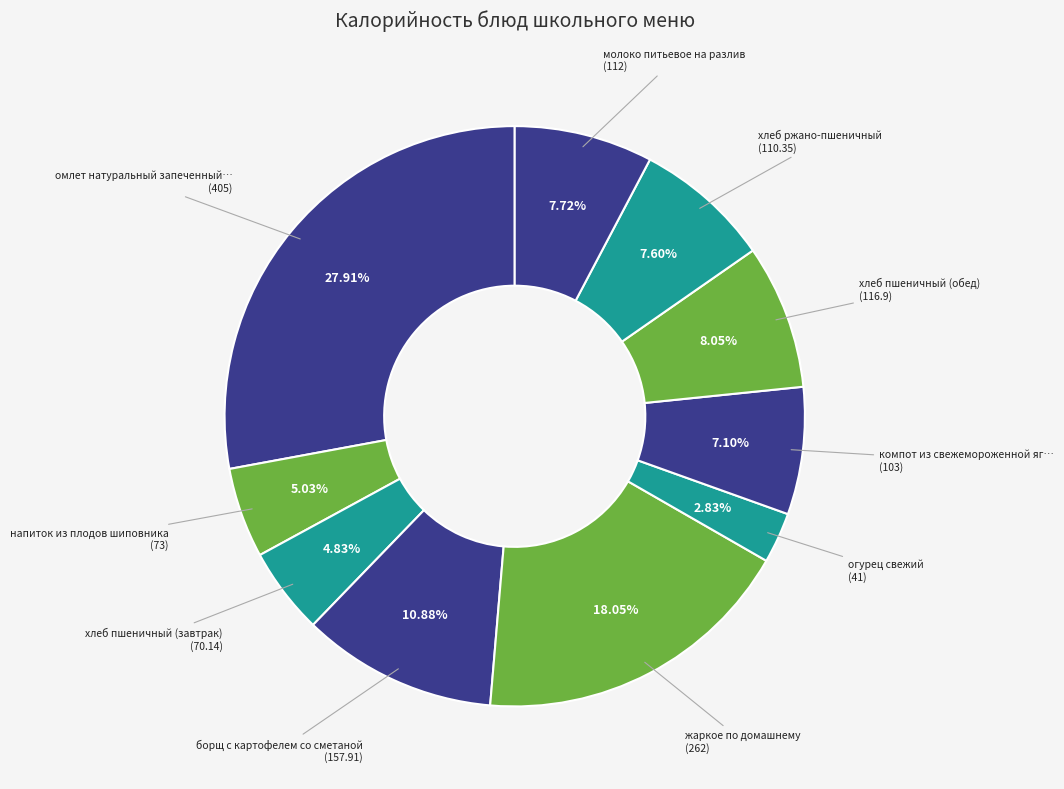

To the nearest percent, what is the difference between the largest and smallest slice percentages?

25%